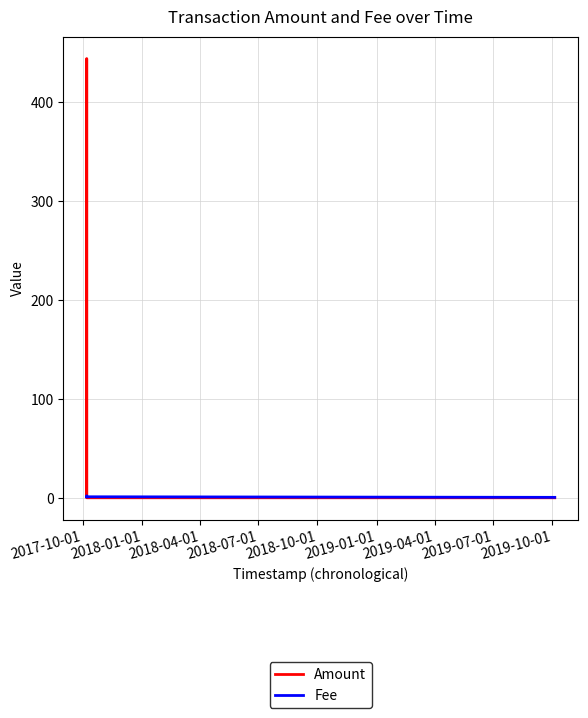

How many interior local peaks does the Fee series have?

1